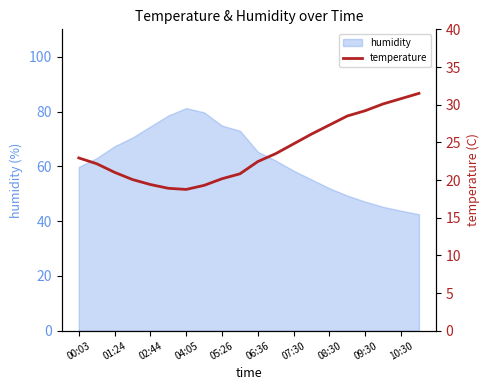

Reading left to right, extract all data points from this chart.

22.9	22.2	21.0	20.1	19.4	18.9	18.8	19.3	20.2	20.8	22.4	23.5	24.8	26.1	27.3	28.5	29.2	30.1	30.8	31.5